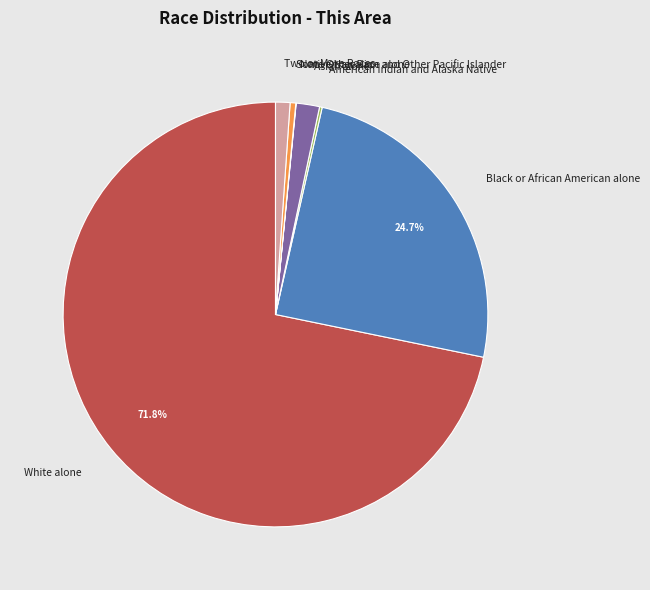

To the nearest percent, what is the difference between the largest and smallest slice percentages?

72%